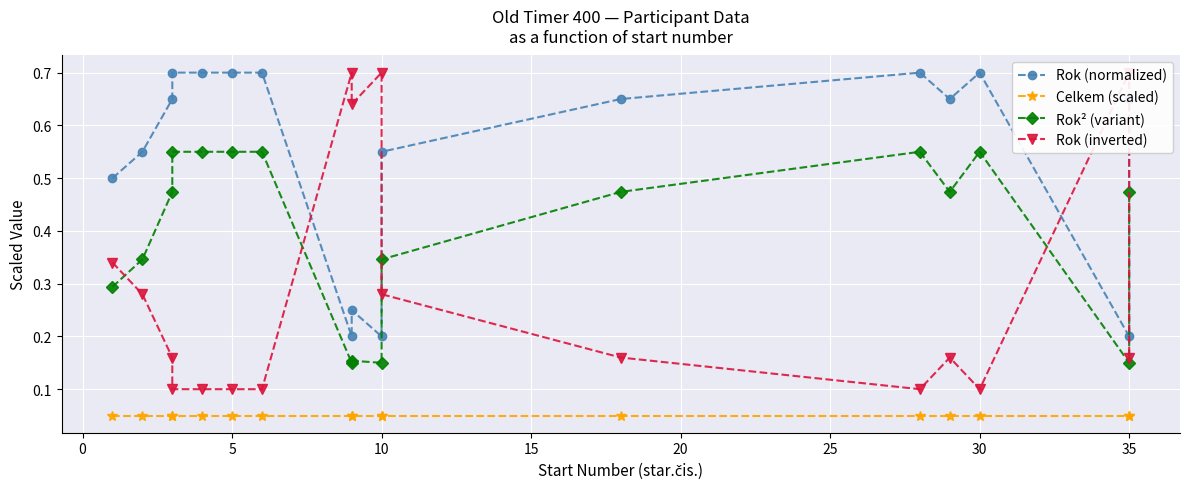

The Celkem (scaled) series shows 0.1 at 25. True or false?

False